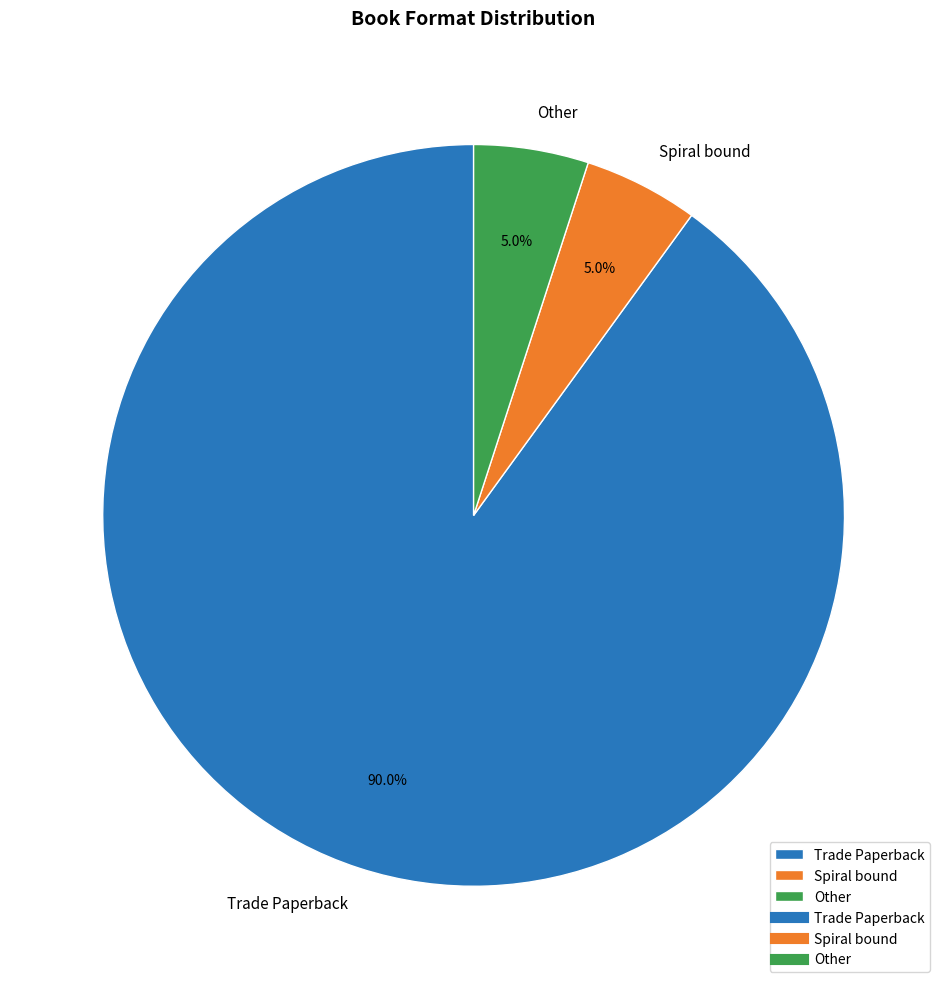

The Spiral bound slice represents 1% of the pie. True or false?

False